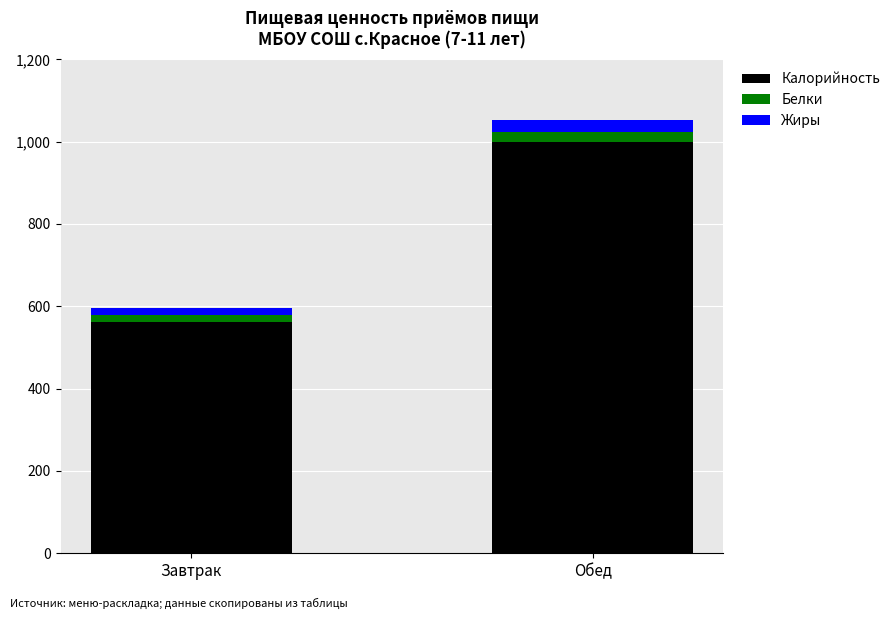

List the labels in order of Калорийность value, smallest first.

Завтрак, Обед